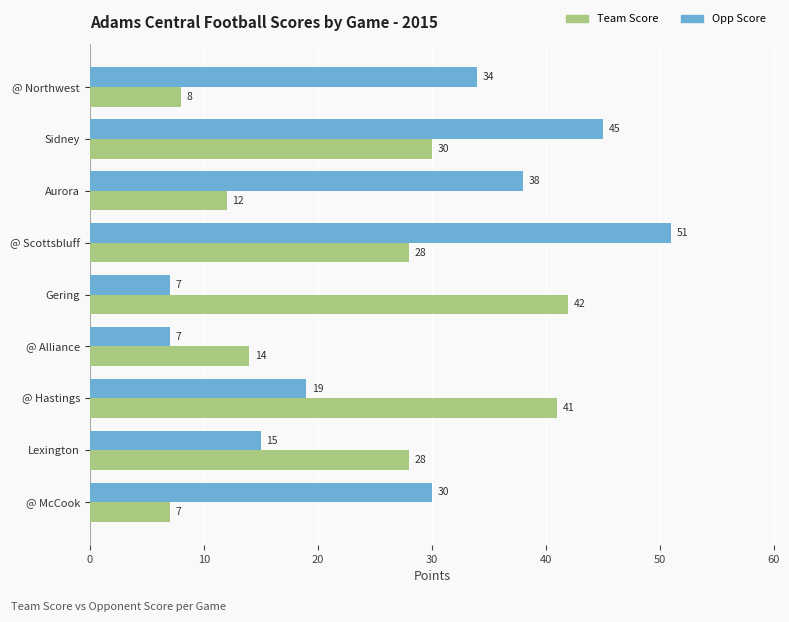

What is the spread (max minus min) of values at Lexington?

13